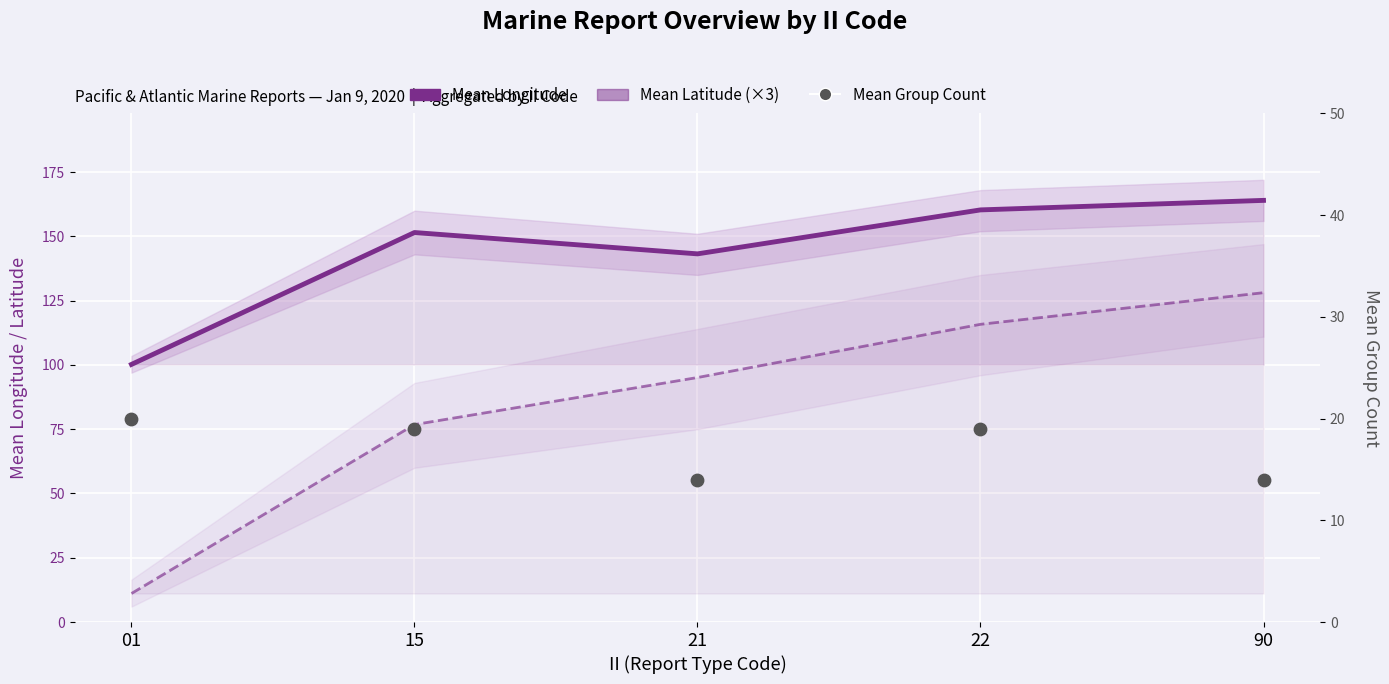

Is the value of Mean Latitude (×3) at 22 greater than the value of Mean Longitude at 90?

No